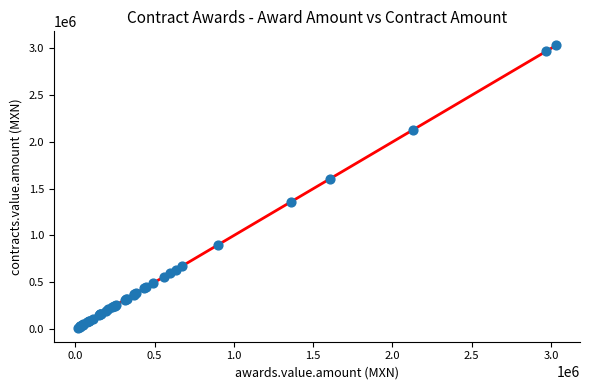

What Y value in the scatter plot is closest to 1523478?

1606034.5